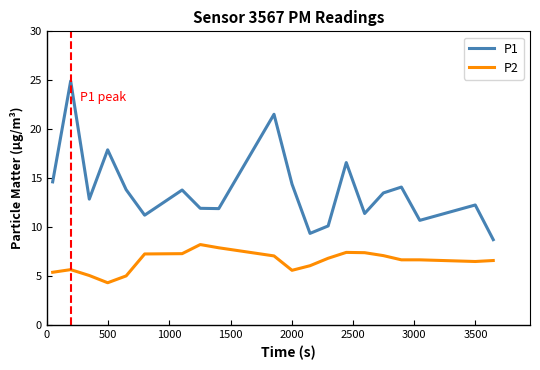

True or false: P1 and P2 intersect in this chart.

False